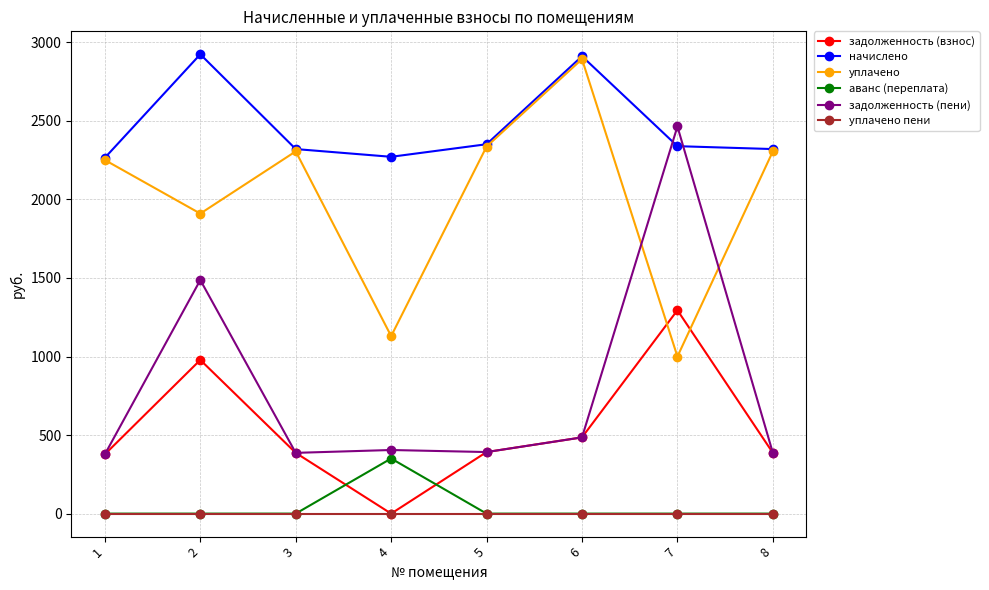

How many lines are shown in the chart?

6